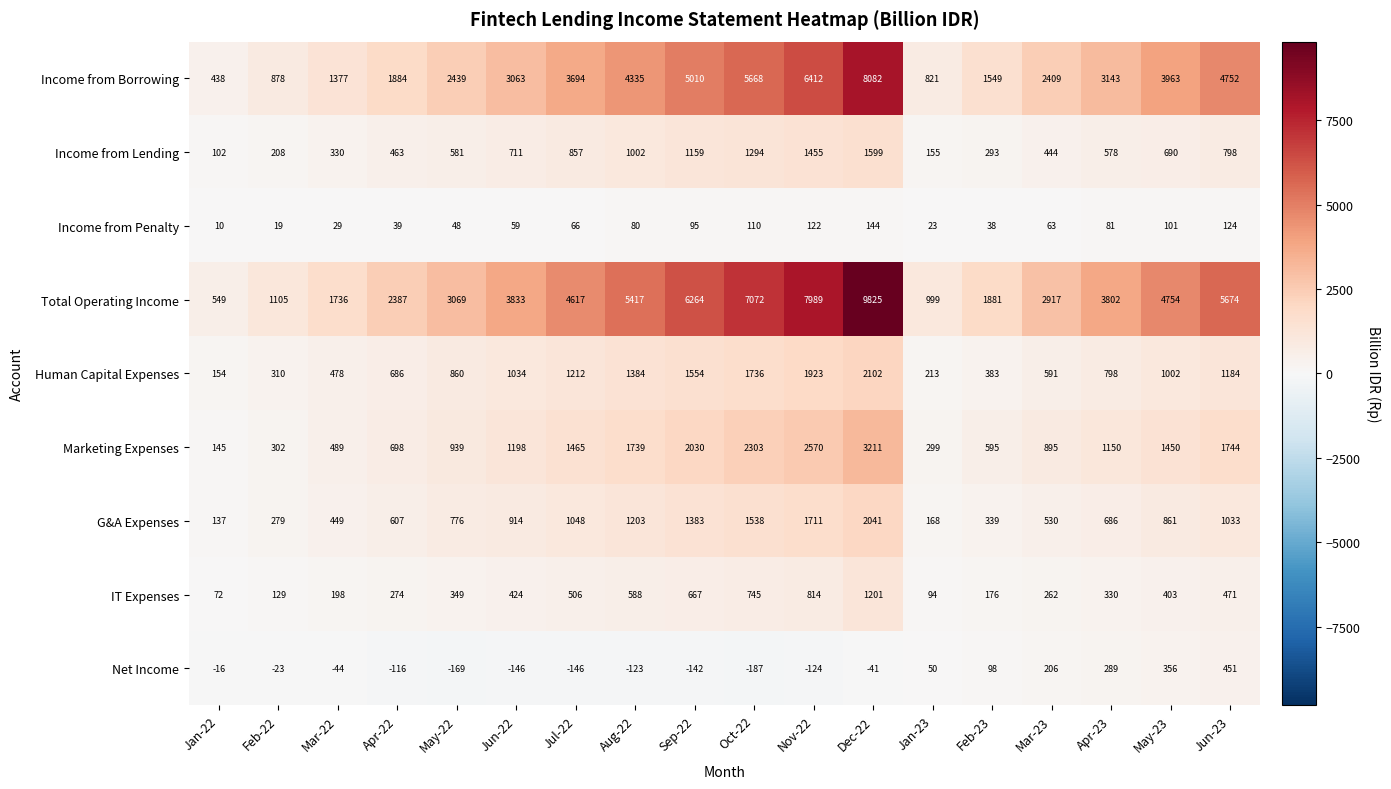

What is the greatest value displayed?

9825